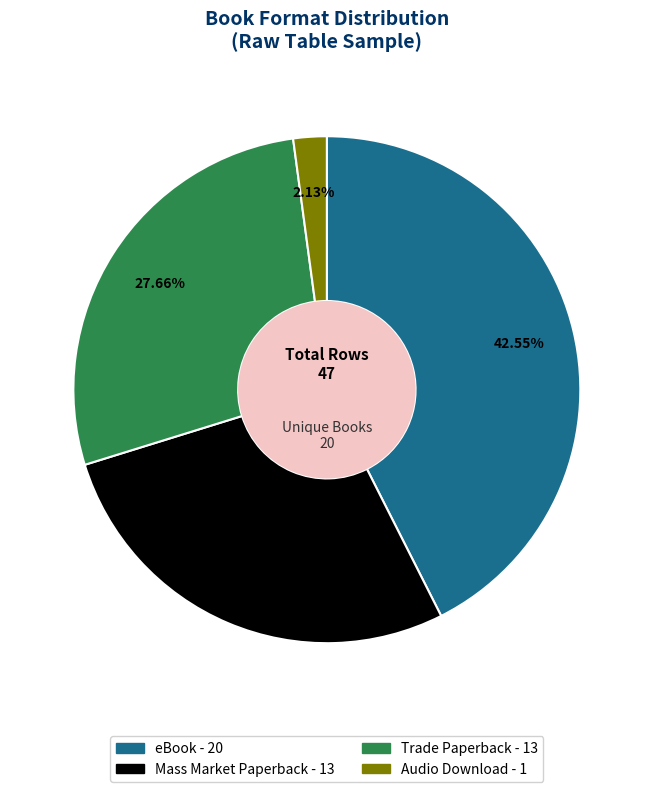

Count the number of slices in the pie.

4